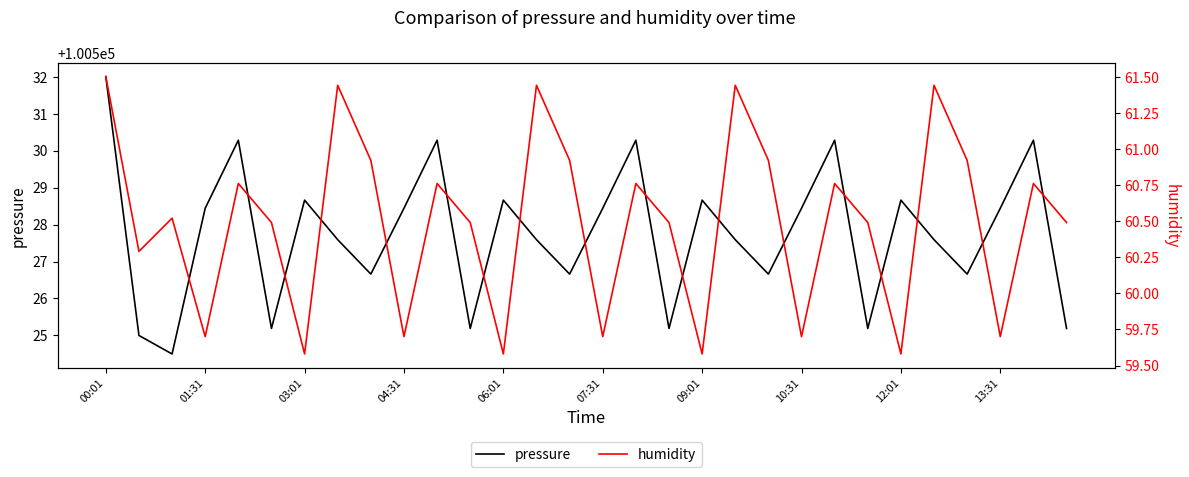

Is this an area chart (filled region under the line)?

No